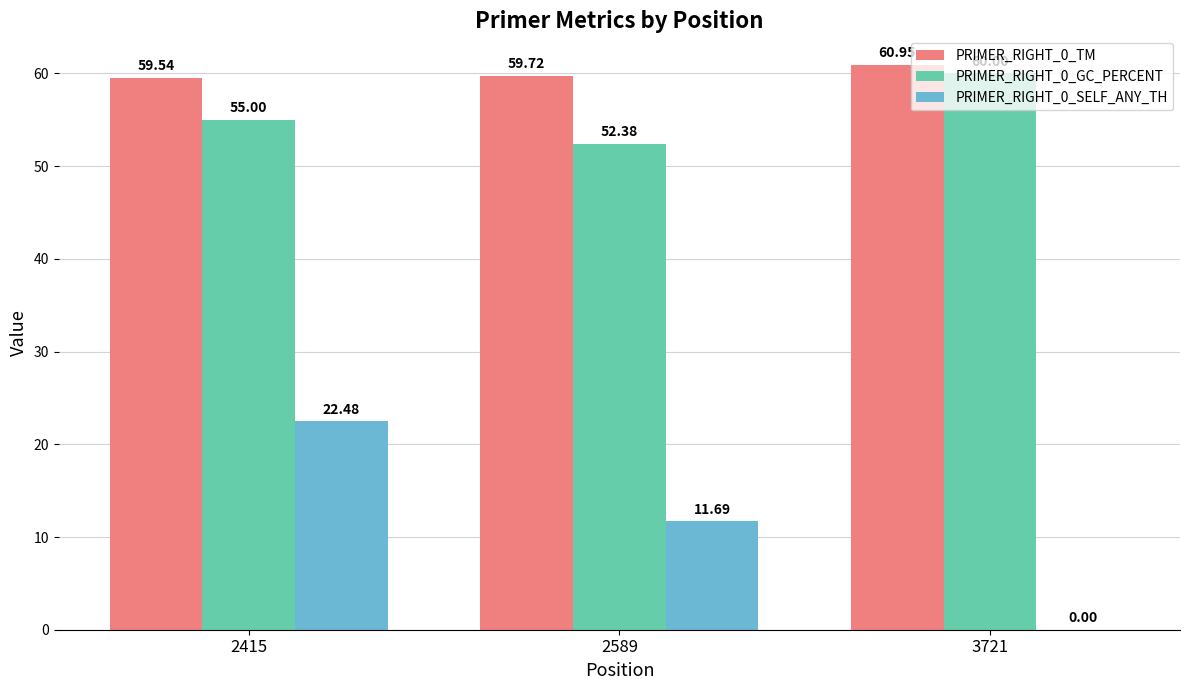

Are the bars grouped side by side (vs. stacked)?

Yes